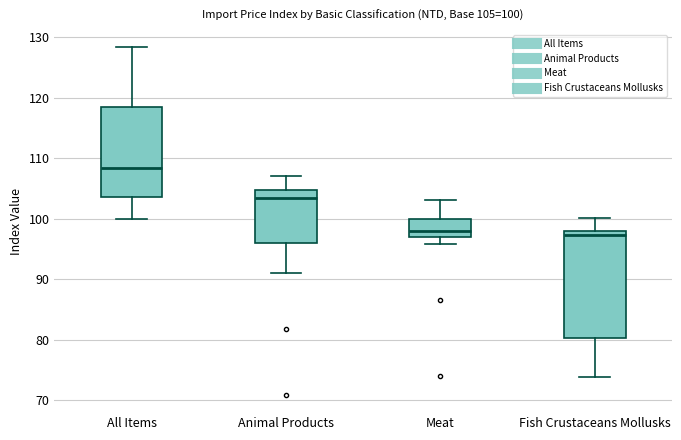

Comparing the boxes themselves (not the whiskers), which one is the tallest?

Fish Crustaceans Mollusks